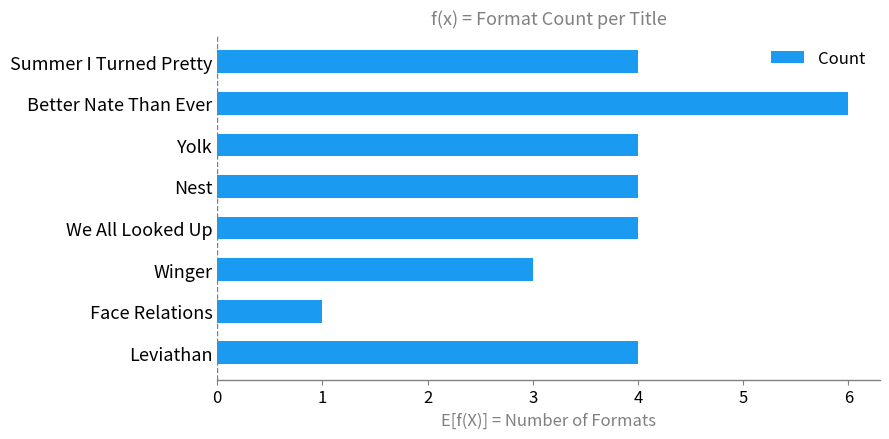

Where is the data nearest to the value 3?

Winger